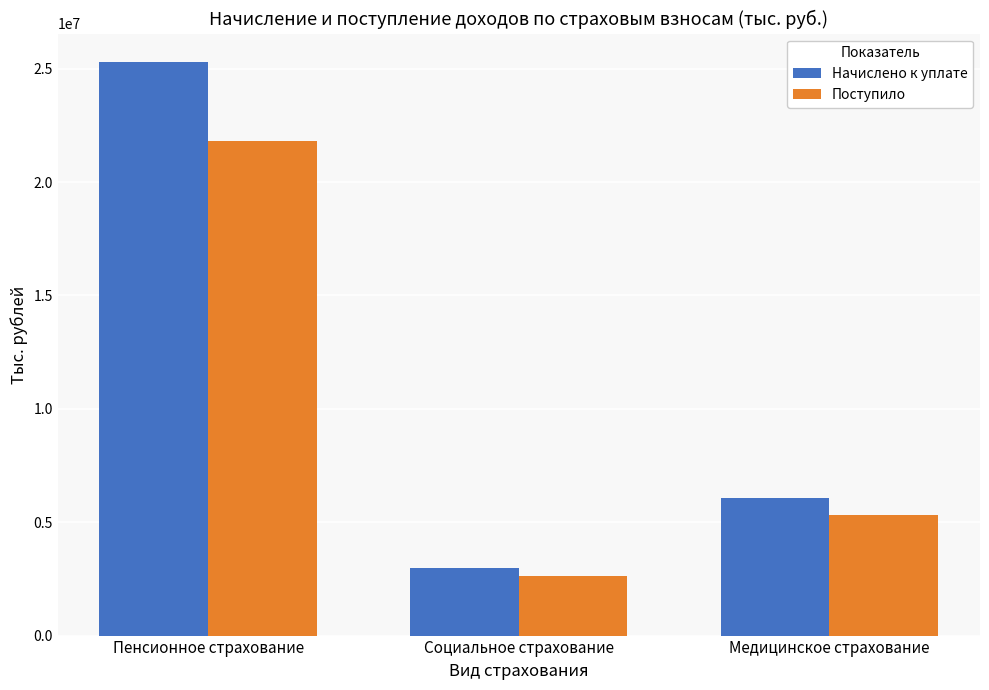

Rank the series at Социальное страхование from lowest to highest value.

Поступило, Начислено к уплате